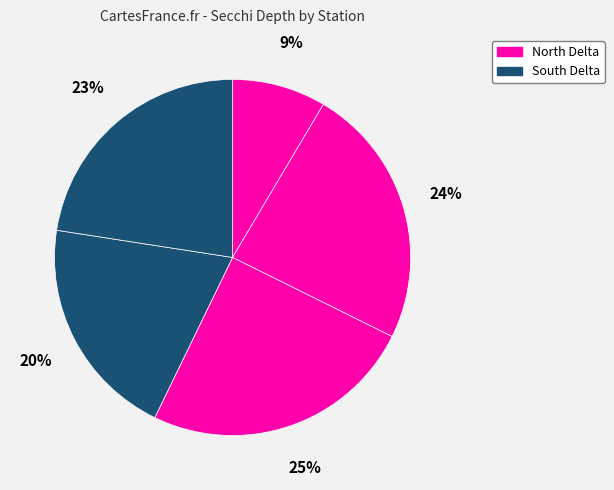

How many slices are in this pie chart?

5